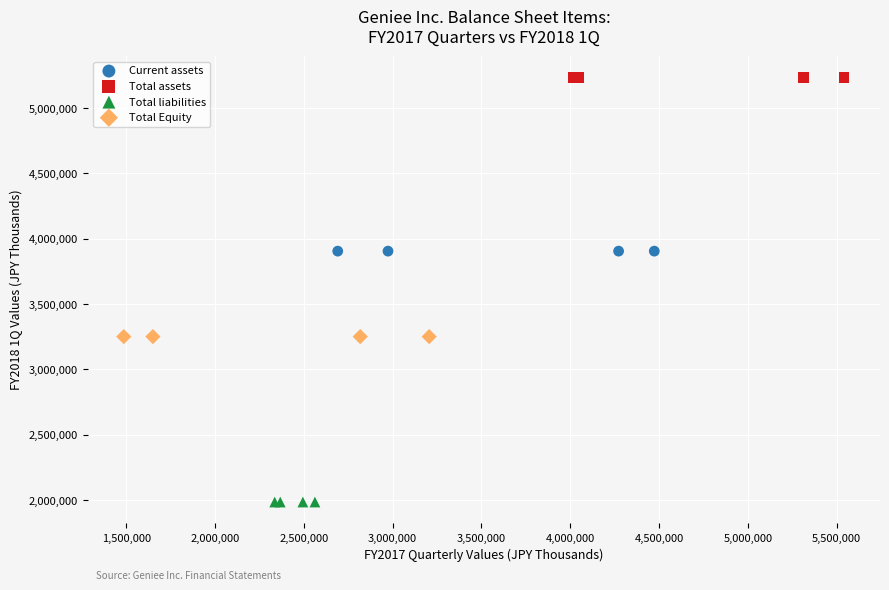

Which series contains the highest Y value?

Total assets